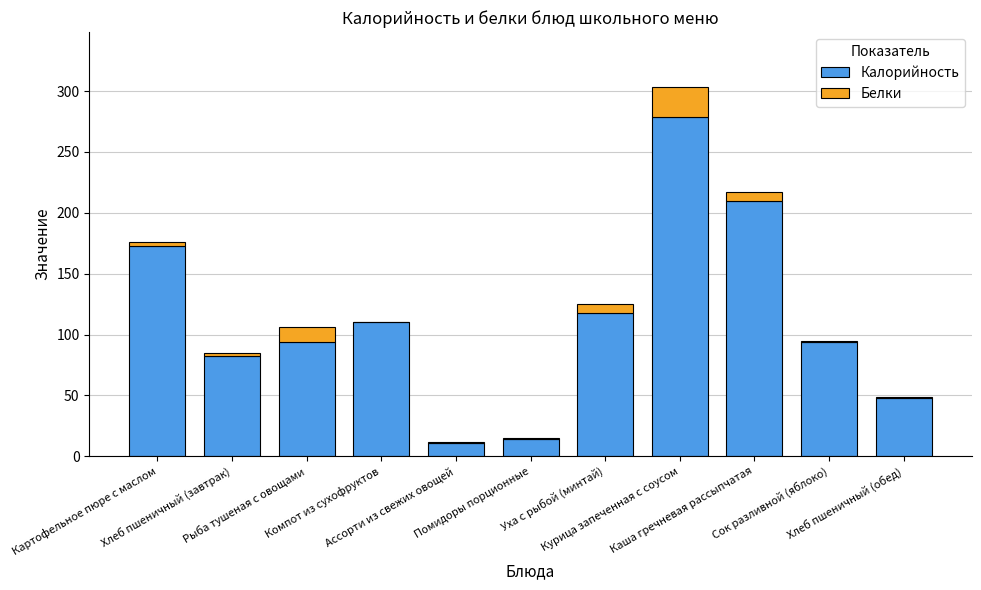

What is the sum of all Калорийность values?

1233